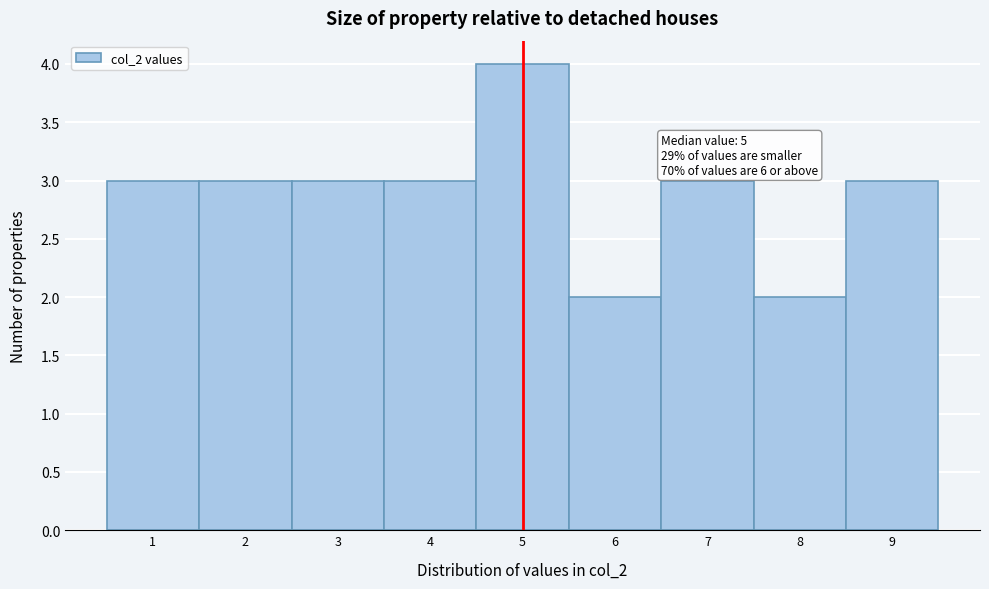

Over which range of the x-axis is the bar tallest?

4.5 to 5.5